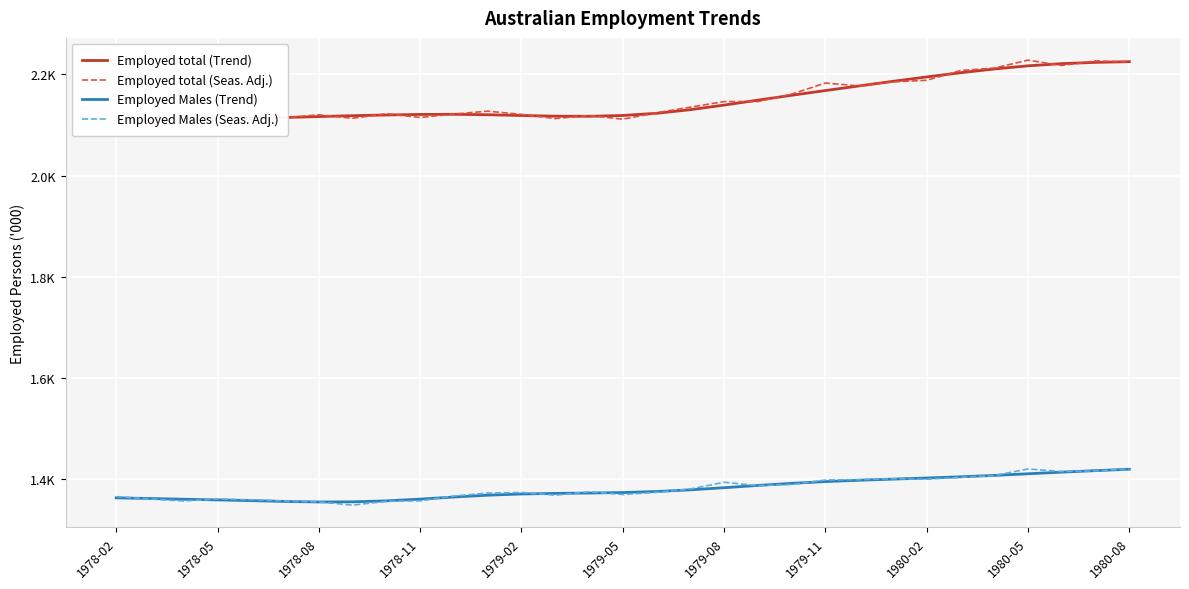

How many interior local valleys does the Employed total (Seas. Adj.) series have?

8